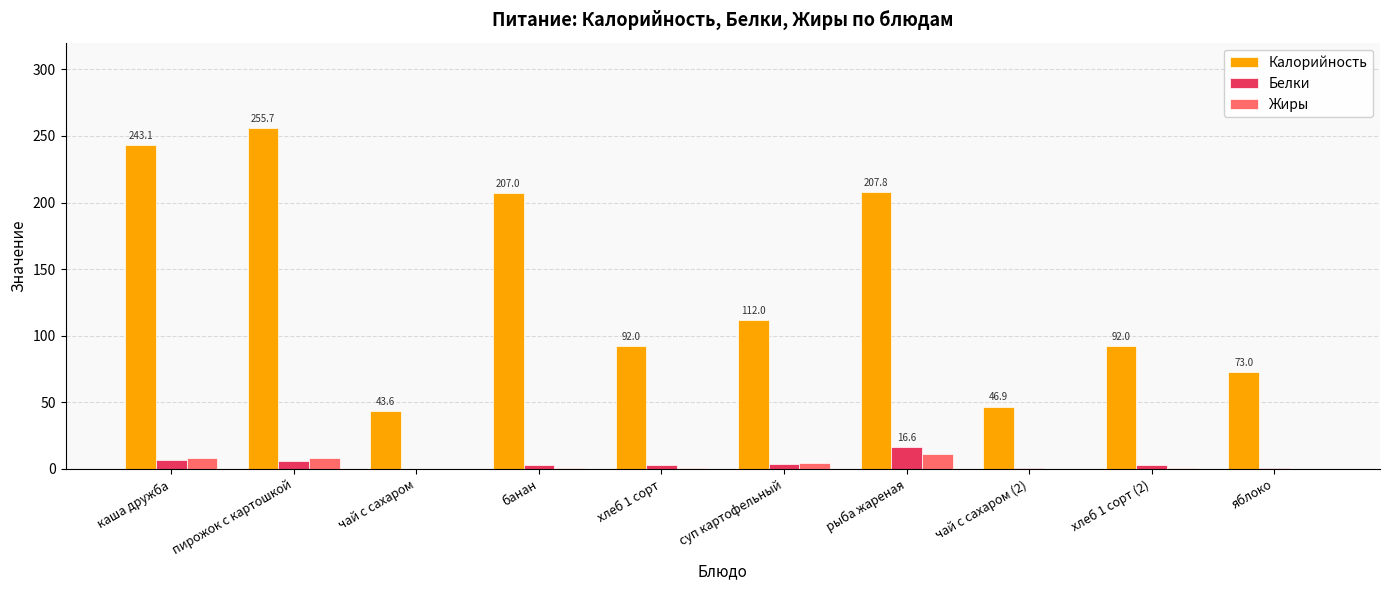

Which series has the largest range (max minus min)?

Калорийность